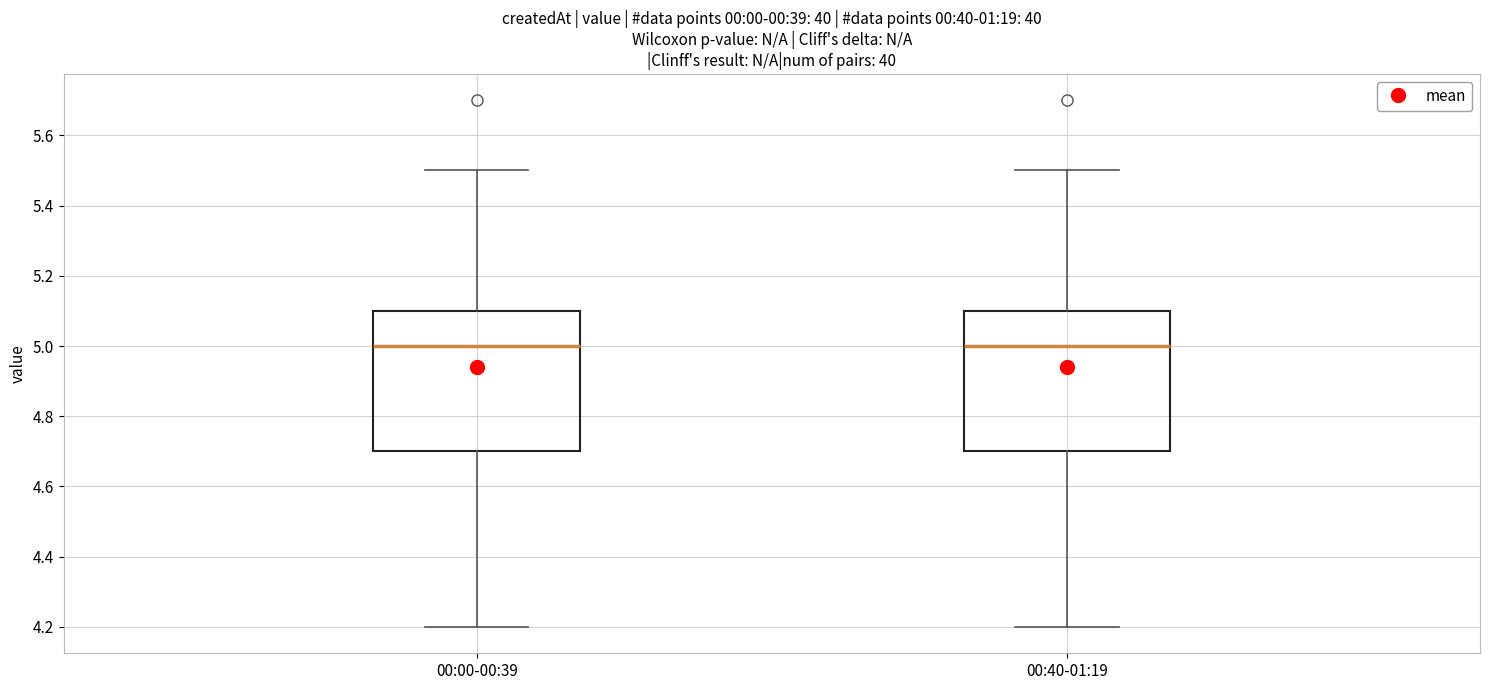

Where does the upper whisker of the box for 00:40-01:19 end on the y-axis? The values are not printed on the chart, so give them approximately, as read against the axis.

5.5